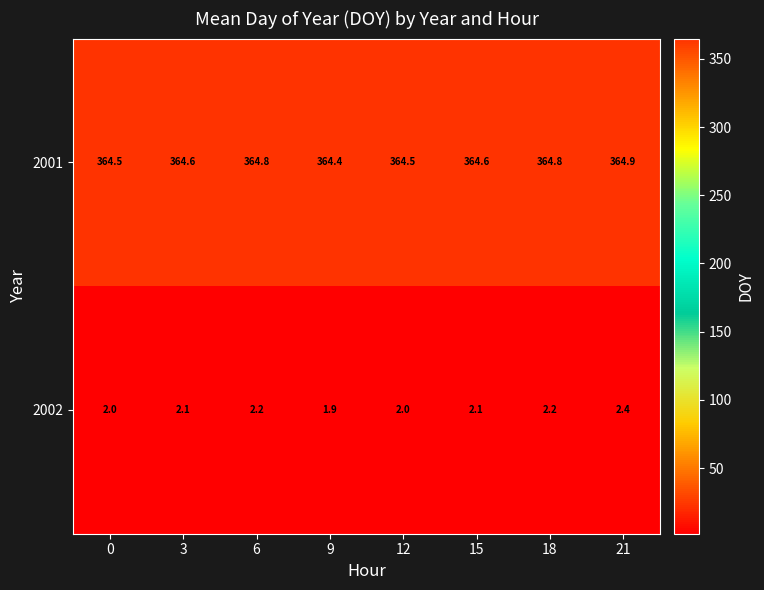

Reading right to left, extract all data points from this chart.

2001: 21=364.9	18=364.8	15=364.6	12=364.5	9=364.4	6=364.8	3=364.6	0=364.5
2002: 21=2.4	18=2.2	15=2.1	12=2.0	9=1.9	6=2.2	3=2.1	0=2.0